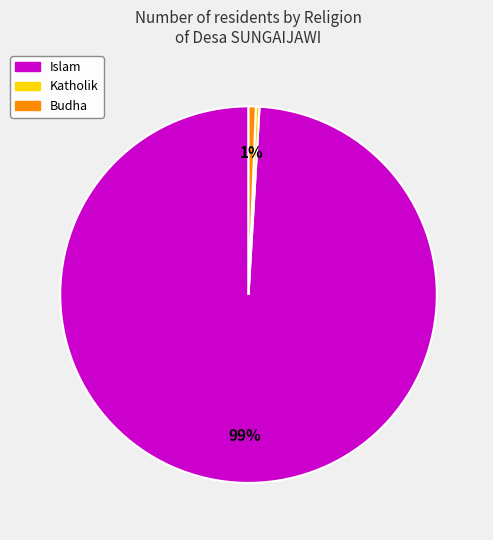

To the nearest percent, what is the average slice percentage?

33%